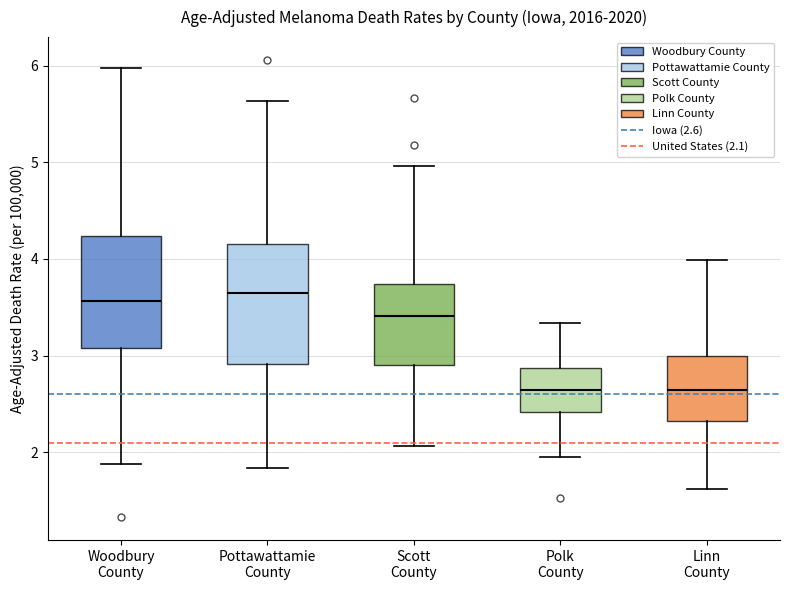

Reading left to right, transcribe this box plot: for each box, give where its median line is, the range the box spans, and where its two whiskers end, as read against the y-axis. The values are not printed on the chart, so give them approximately, as read against the axis.

Woodbury County: median 3.6, box 3.1 to 4.2, whiskers 1.9 to 6.0
Pottawattamie County: median 3.7, box 2.9 to 4.2, whiskers 1.8 to 5.6
Scott County: median 3.4, box 2.9 to 3.7, whiskers 2.1 to 5.0
Polk County: median 2.6, box 2.4 to 2.9, whiskers 2.0 to 3.3
Linn County: median 2.6, box 2.3 to 3.0, whiskers 1.6 to 4.0